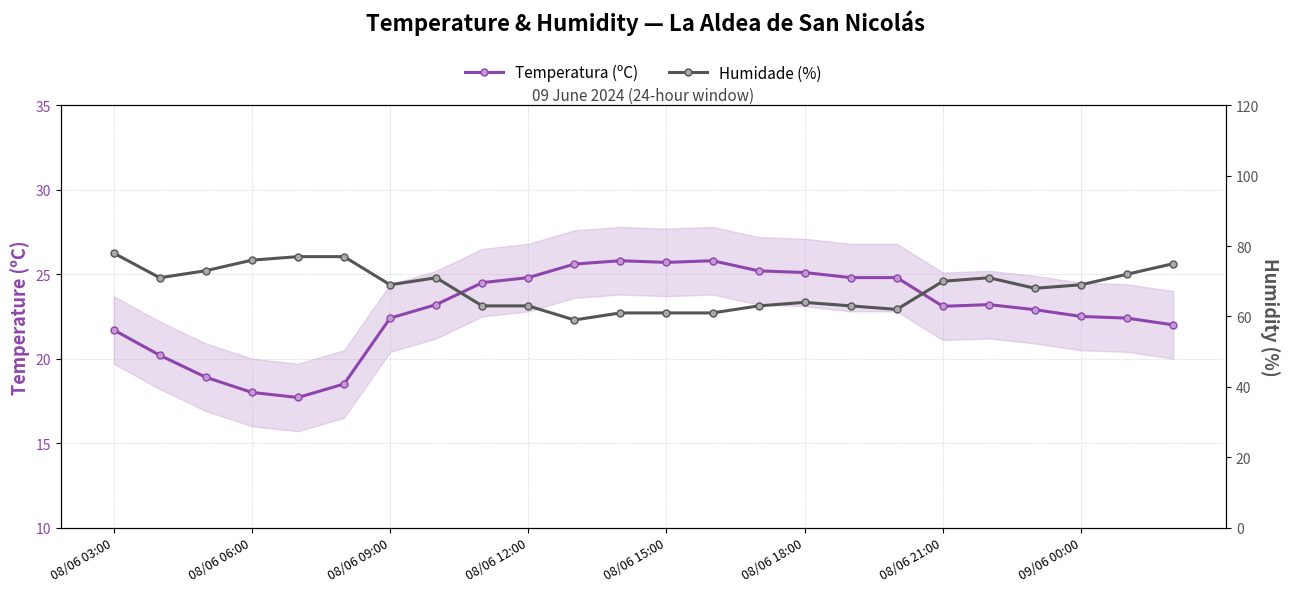

Where is Humidade (%) nearest to the value 68?

20